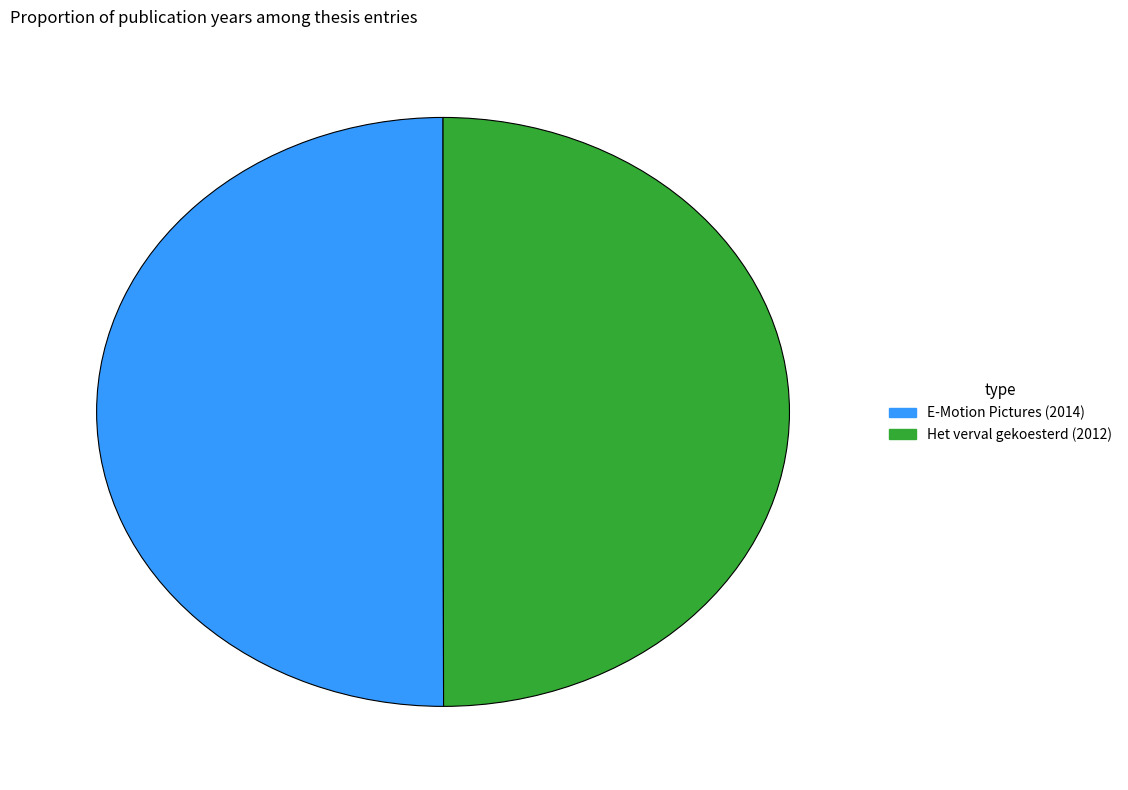

What is the ratio of the value at Het verval gekoesterd (2012) to the value at E-Motion Pictures (2014)?

1.0